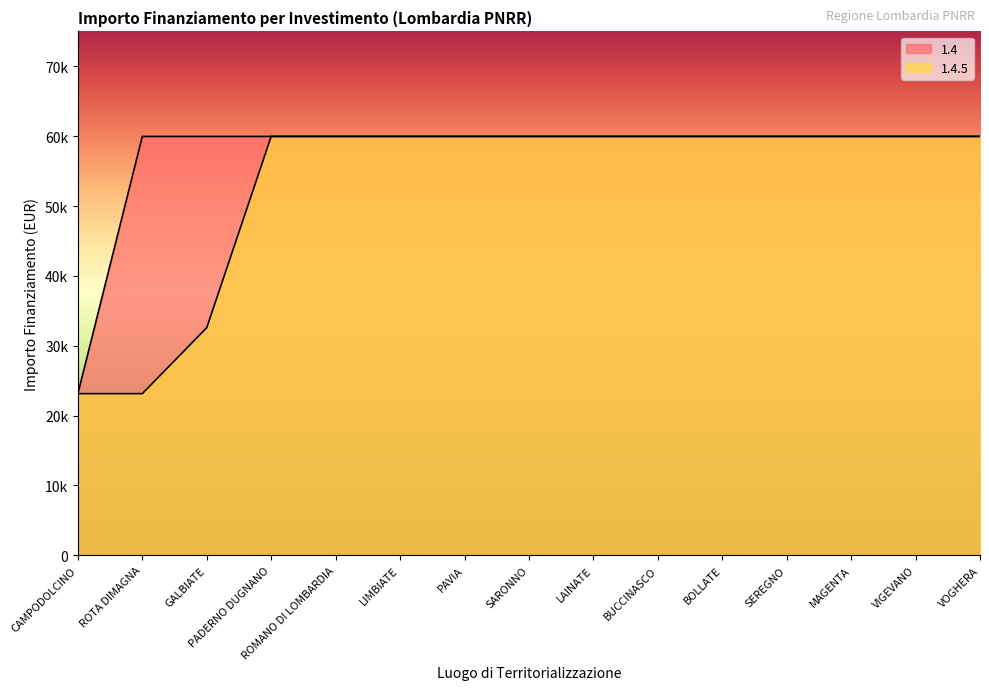

Where is 1.4 nearest to the value 41556?

CAMPODOLCINO